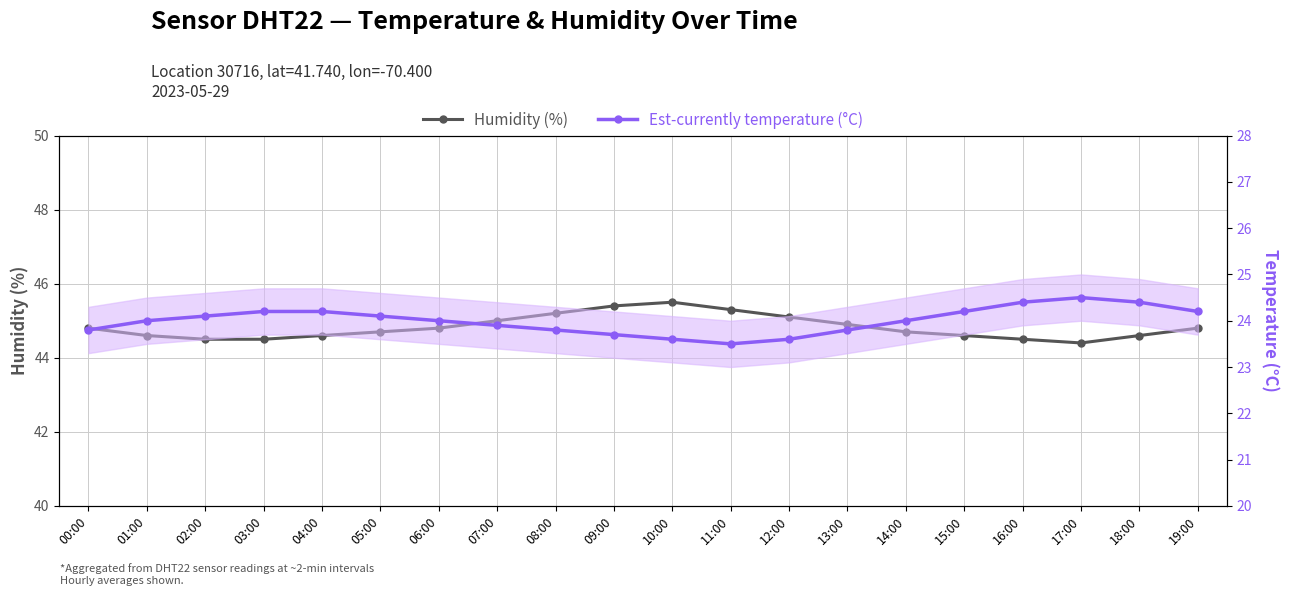

Is the value of Est-currently temperature (°C) at 09:00 greater than the value of Humidity (%) at 04:00?

No